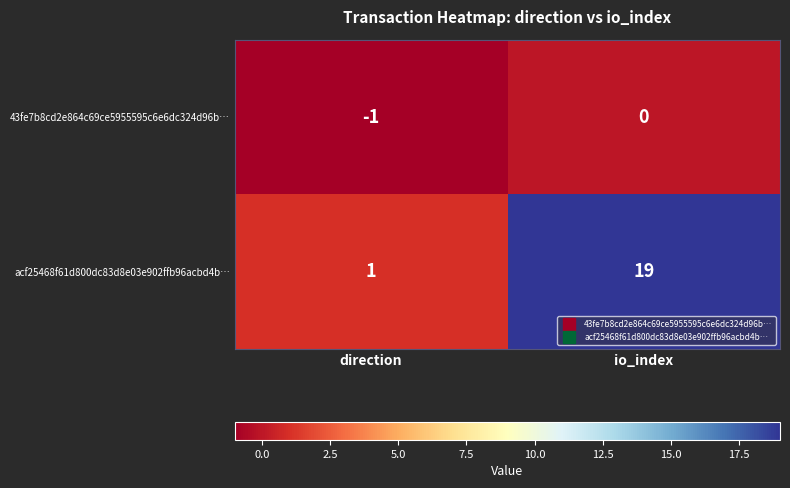

What is the sum of the acf25468f61d800dc83d8e03e902ffb96acbd4b… values at direction and io_index?

20